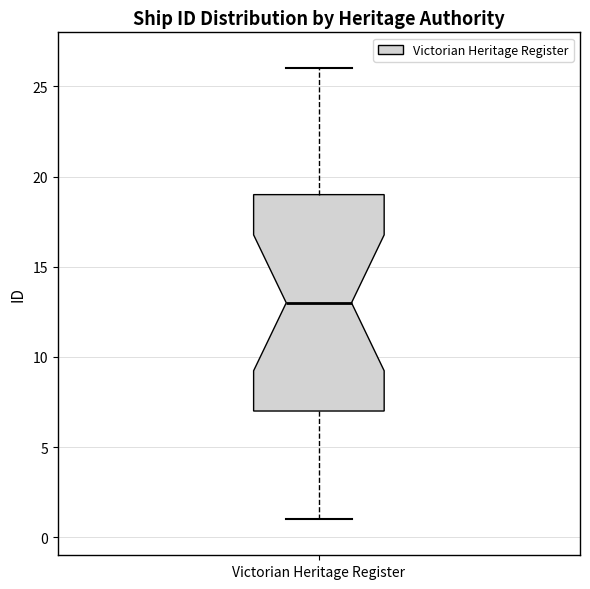

Read this box plot against the y-axis: the position of the median line, the range covered by the box, and the ends of both whiskers. The values are not printed on the chart, so give them approximately, as read against the axis.

median 13, box 7 to 19, whiskers 1 to 26